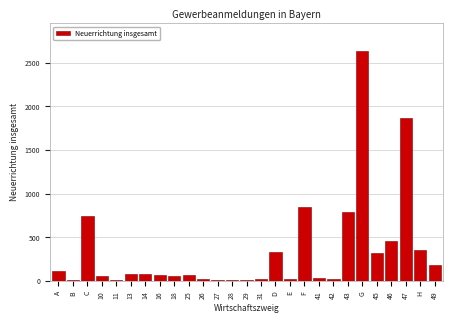

The chart shows a value of 471 at D. True or false?

False